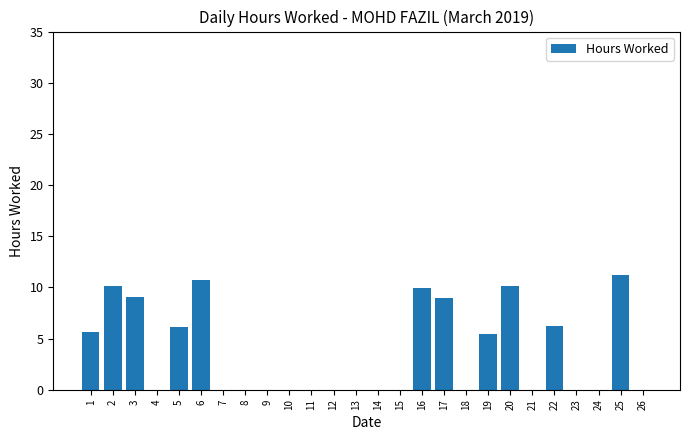

What is the sum of all values?

93.6